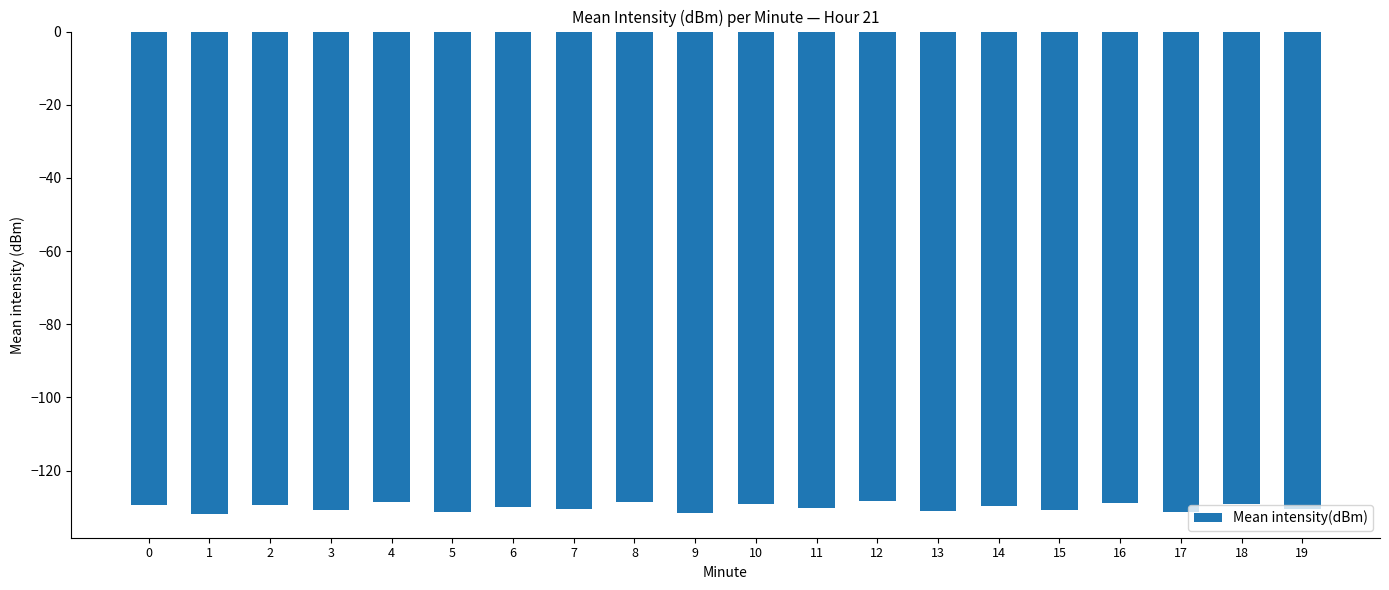

True or false: the data shows -171.8 at 1.

False